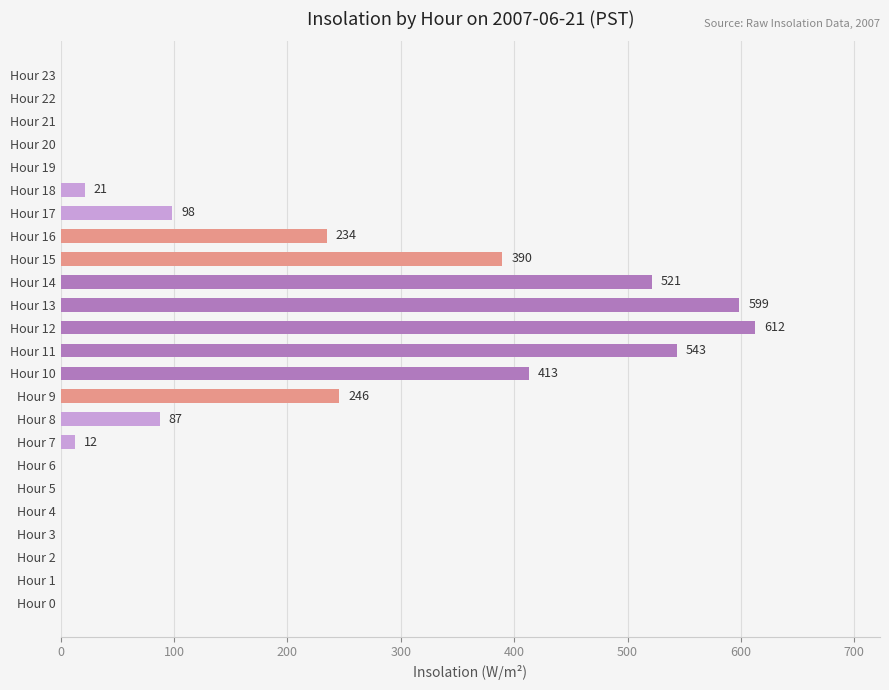

What is the greatest value displayed?

612.4